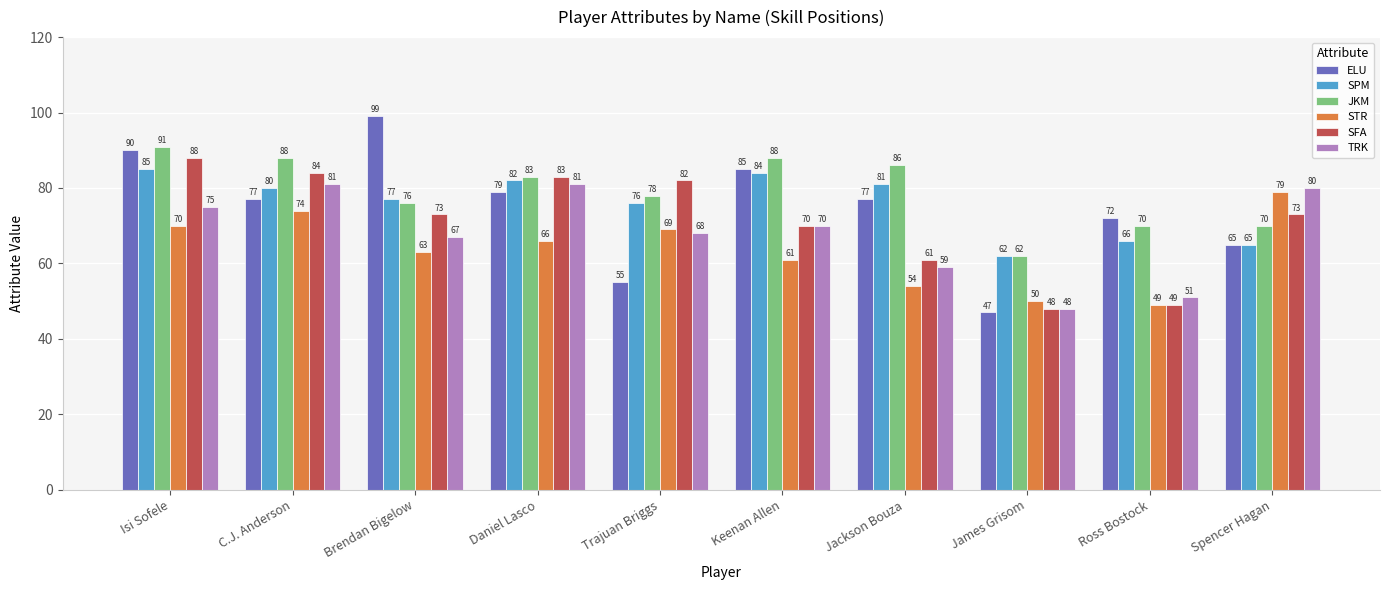

What is the total value across all series at C.J. Anderson?

484